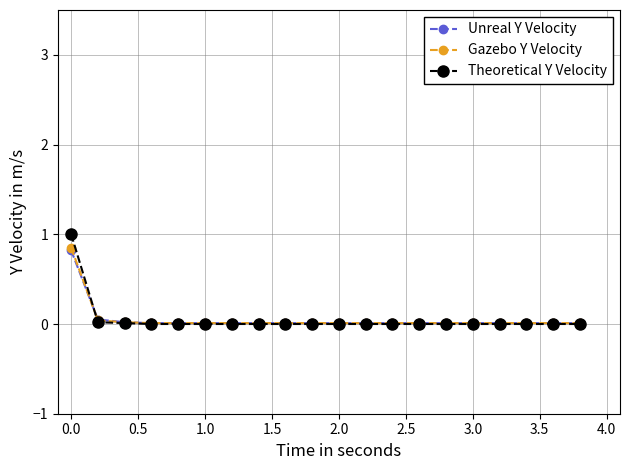

Which series has the largest range (max minus min)?

Theoretical Y Velocity